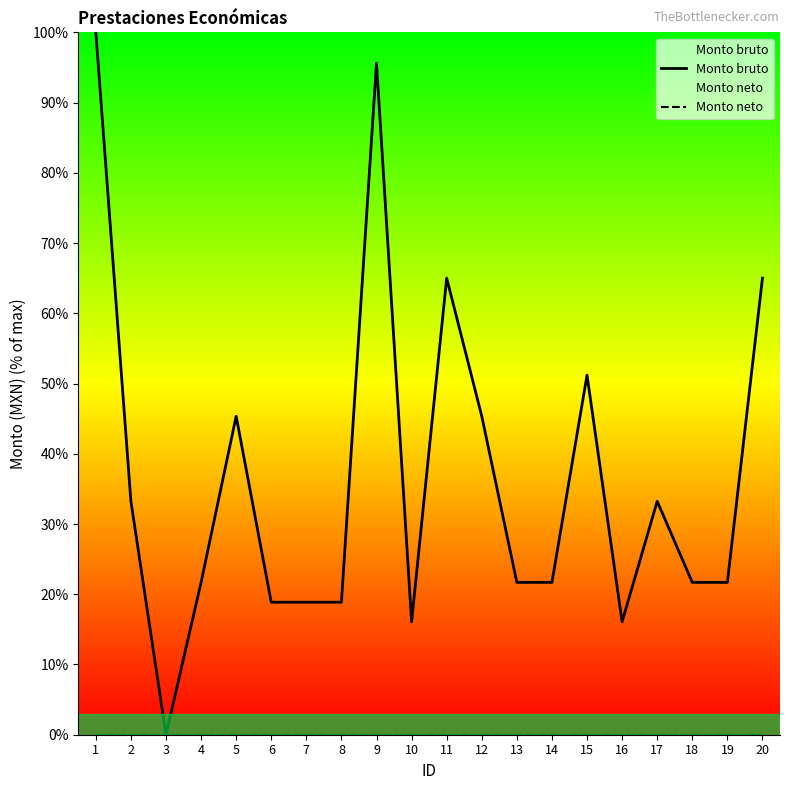

True or false: Monto neto and Monto bruto cross at least once.

False